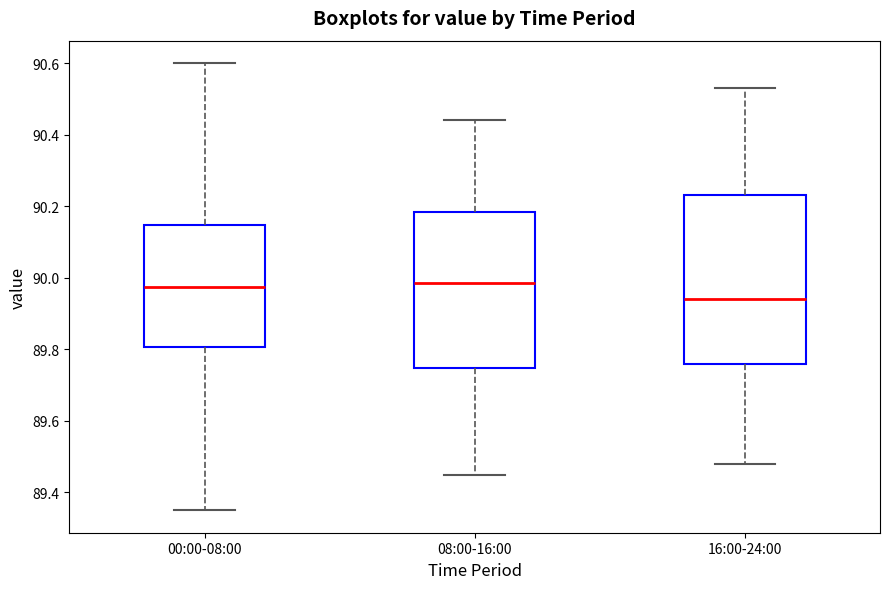

Reading left to right, read every box against the y-axis: the position of its median line, the range the box covers, and the ends of its whiskers. The values are not printed on the chart, so give them approximately, as read against the axis.

00:00-08:00: median 89.98, box 89.80 to 90.14, whiskers 89.36 to 90.60
08:00-16:00: median 89.98, box 89.74 to 90.18, whiskers 89.46 to 90.44
16:00-24:00: median 89.94, box 89.76 to 90.24, whiskers 89.48 to 90.54